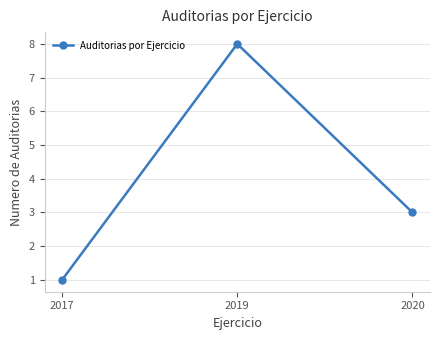

Approximately how many times larger is the value at 2019 compared to 2017?

8.0